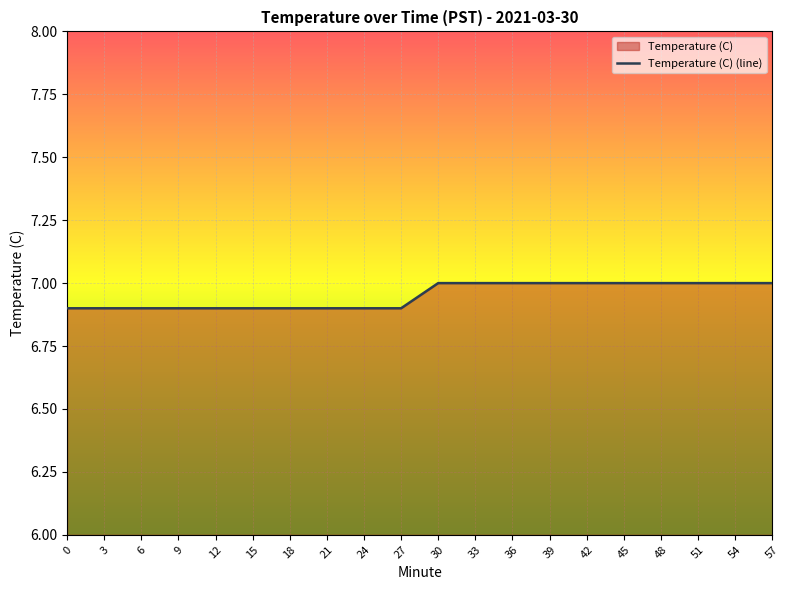

What is the sum of all values?

139.0